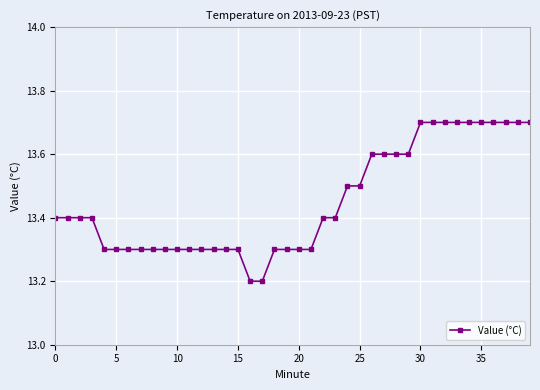

What is the value of the 10th point from the left?

13.3